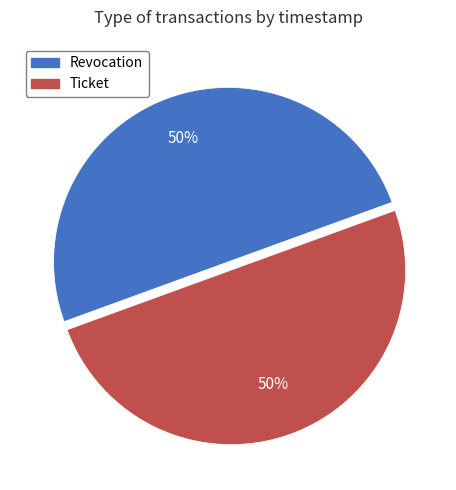

What is the ratio of the value at Revocation to the value at Ticket?

1.0